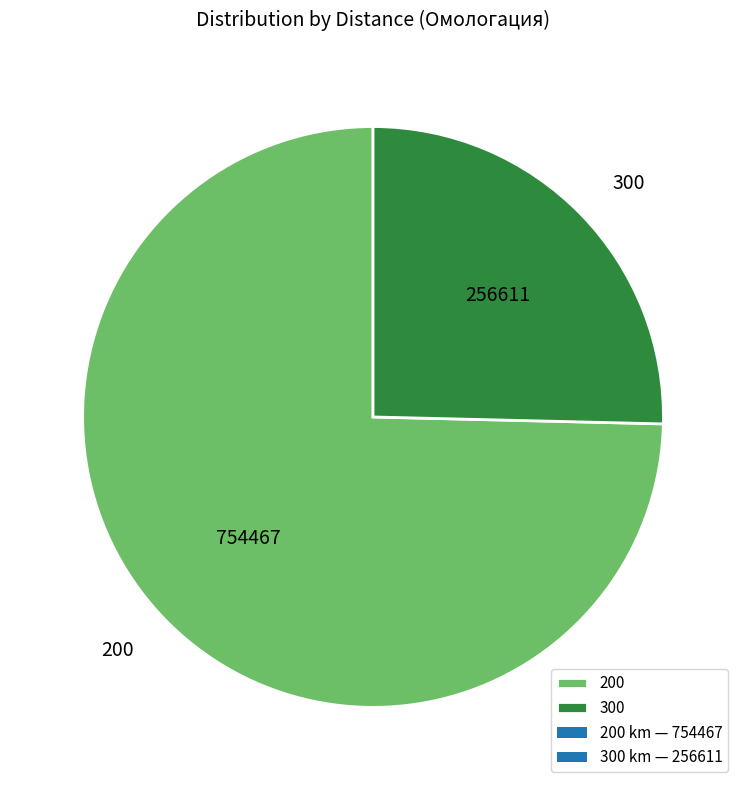

What is the majority slice?

200